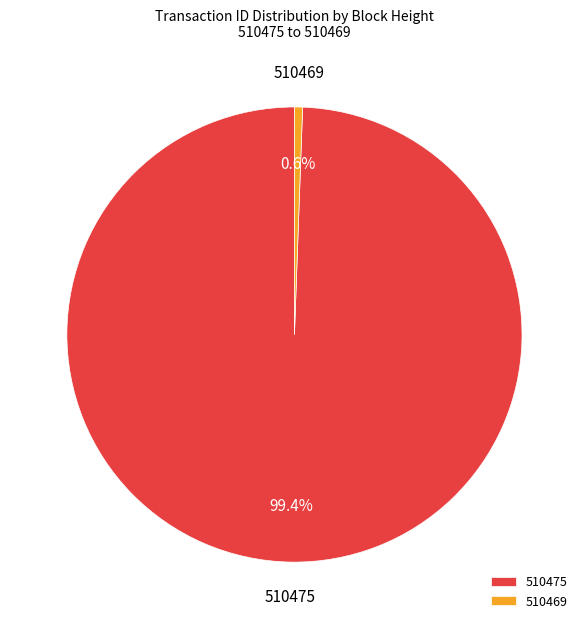

True or false: 510469 accounts for 1% of the total.

True